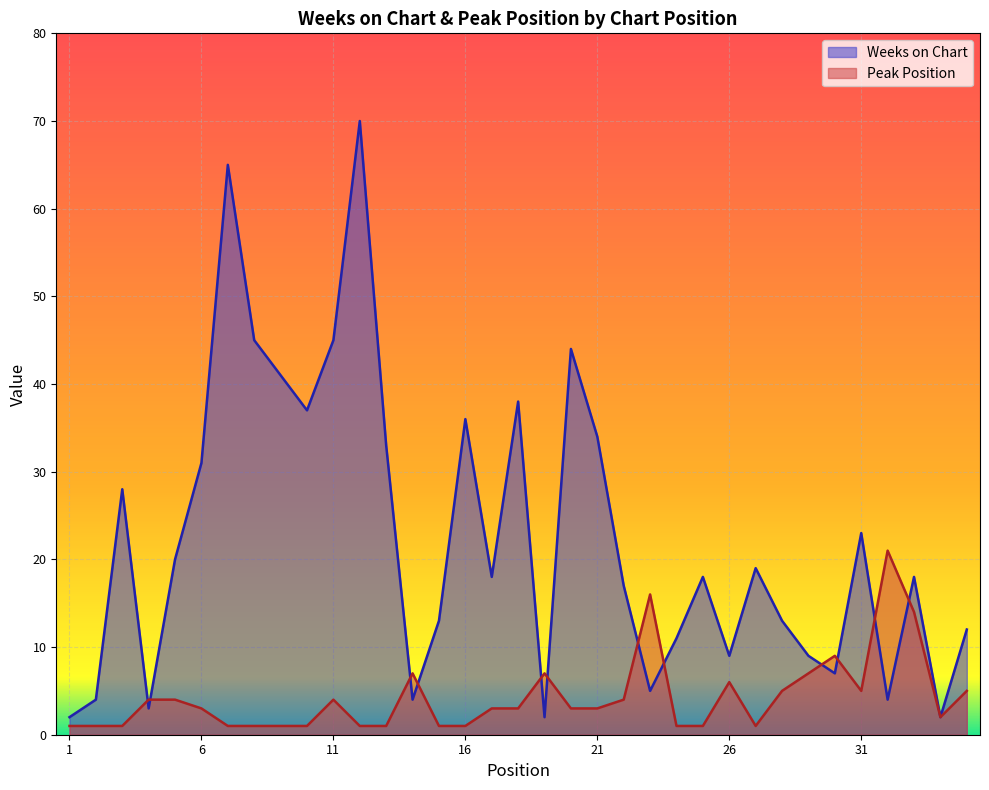

At which label is Weeks on Chart closest to 36?

16